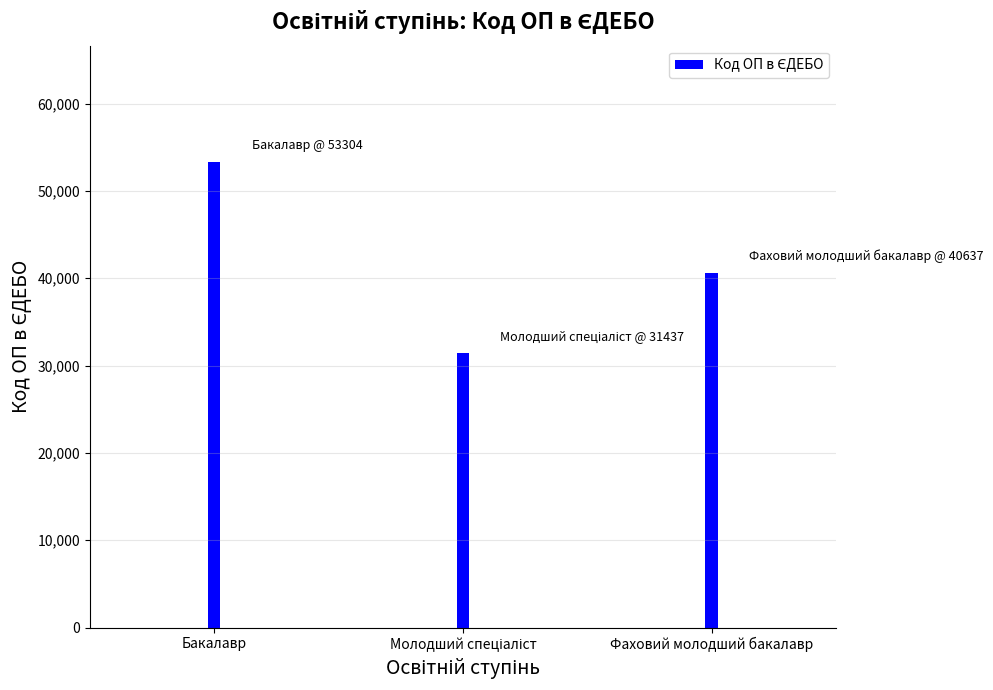

What is the value of the 3rd bar from the left?

40637